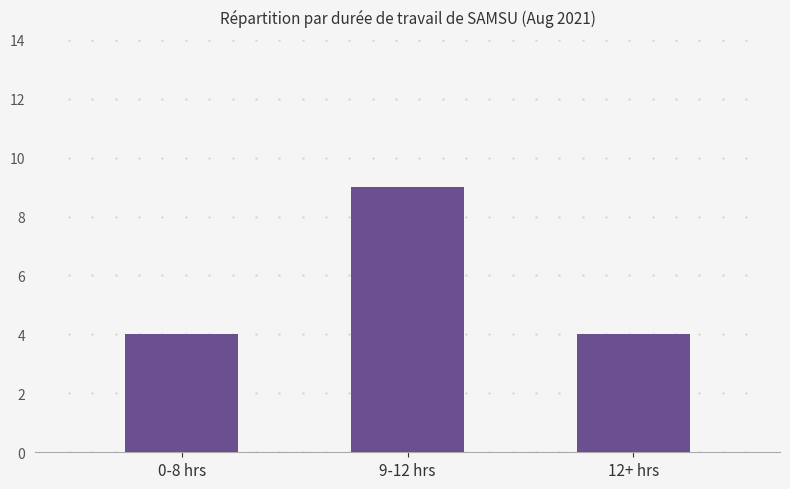

What is the value of the 1st bar from the left?

4